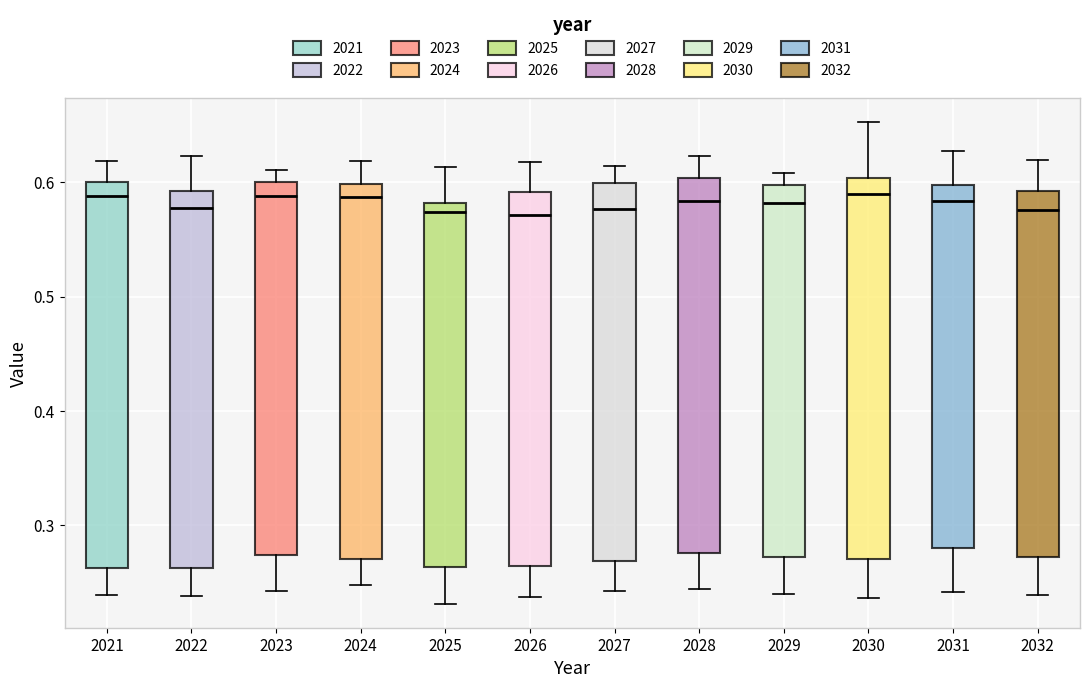

Reading left to right, read every box against the y-axis: the position of its median line, the range the box covers, and the ends of its whiskers. The values are not printed on the chart, so give them approximately, as read against the axis.

2021: median 0.59, box 0.26 to 0.60, whiskers 0.24 to 0.62
2022: median 0.58, box 0.26 to 0.59, whiskers 0.24 to 0.62
2023: median 0.59, box 0.27 to 0.60, whiskers 0.24 to 0.61
2024: median 0.59, box 0.27 to 0.60, whiskers 0.25 to 0.62
2025: median 0.57, box 0.26 to 0.58, whiskers 0.23 to 0.61
2026: median 0.57, box 0.26 to 0.59, whiskers 0.24 to 0.62
2027: median 0.58, box 0.27 to 0.60, whiskers 0.24 to 0.61
2028: median 0.58, box 0.28 to 0.60, whiskers 0.24 to 0.62
2029: median 0.58, box 0.27 to 0.60, whiskers 0.24 to 0.61
2030: median 0.59, box 0.27 to 0.60, whiskers 0.24 to 0.65
2031: median 0.58, box 0.28 to 0.60, whiskers 0.24 to 0.63
2032: median 0.58, box 0.27 to 0.59, whiskers 0.24 to 0.62